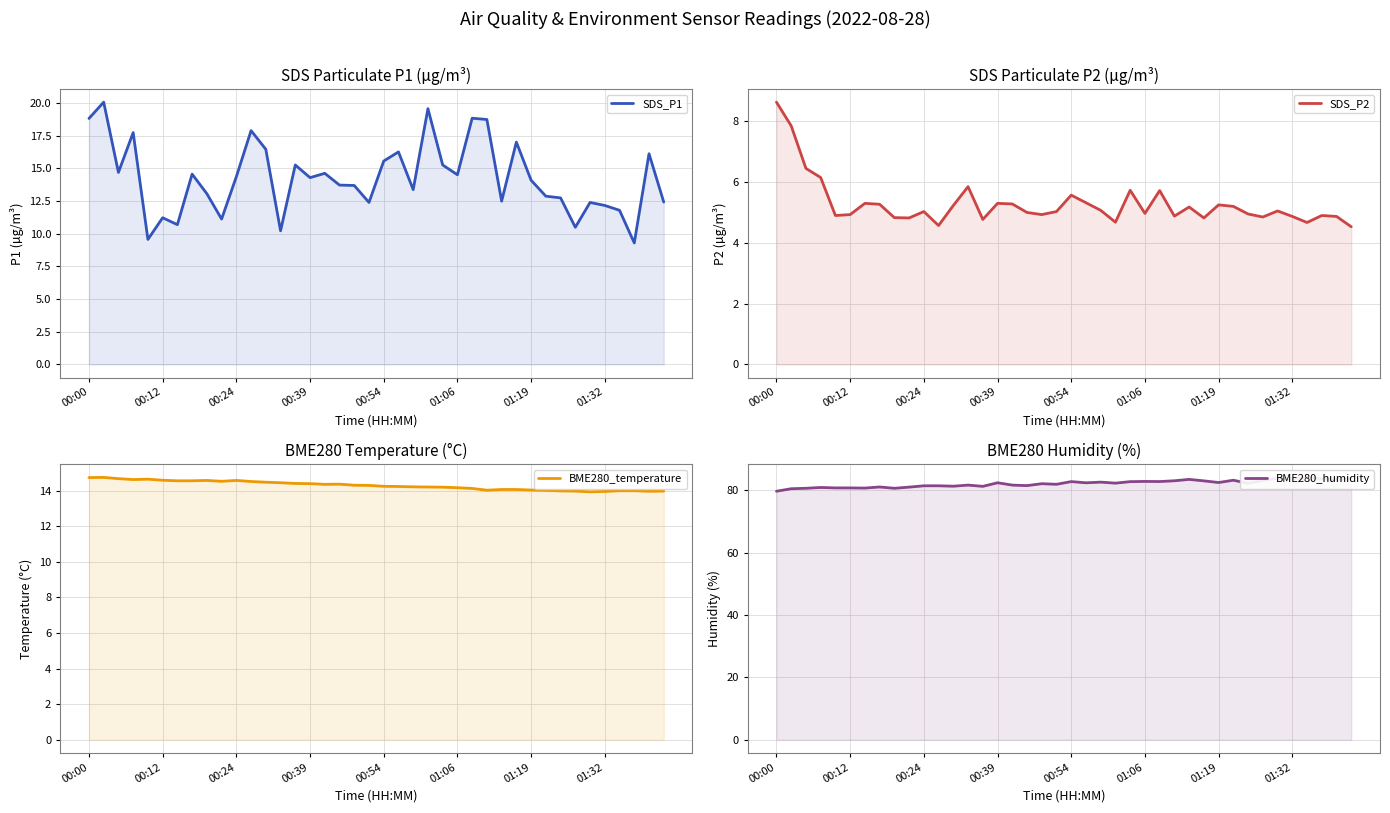

Rank the series at 00:00 from lowest to highest value.

SDS_P2, BME280_temperature, SDS_P1, BME280_humidity